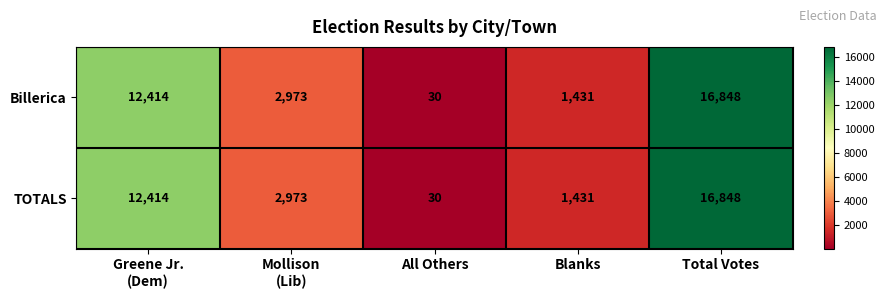

What value does the TOTALS series have at All Others?

30